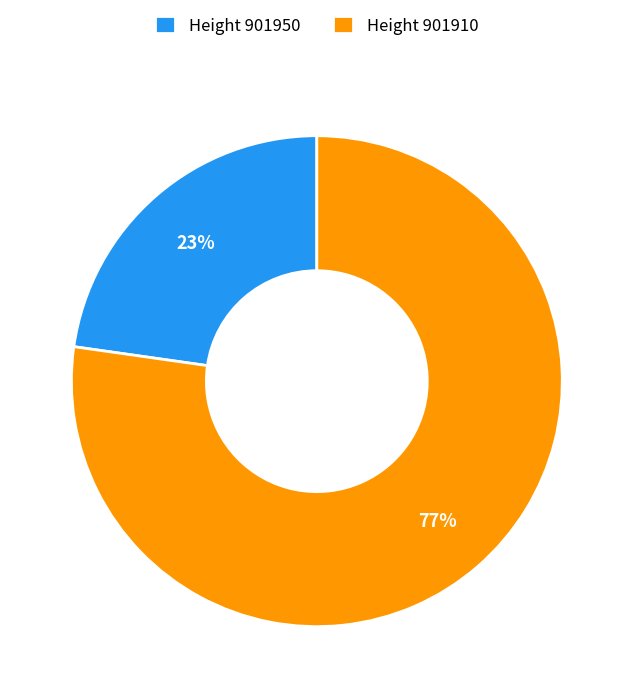

To the nearest percent, what percentage of the pie is Height 901950?

23%